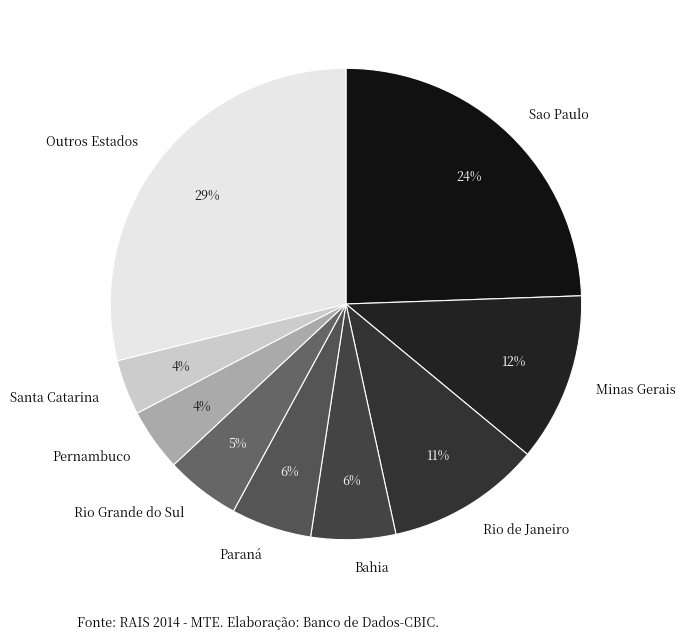

What is the largest slice in the pie chart?

Outros Estados